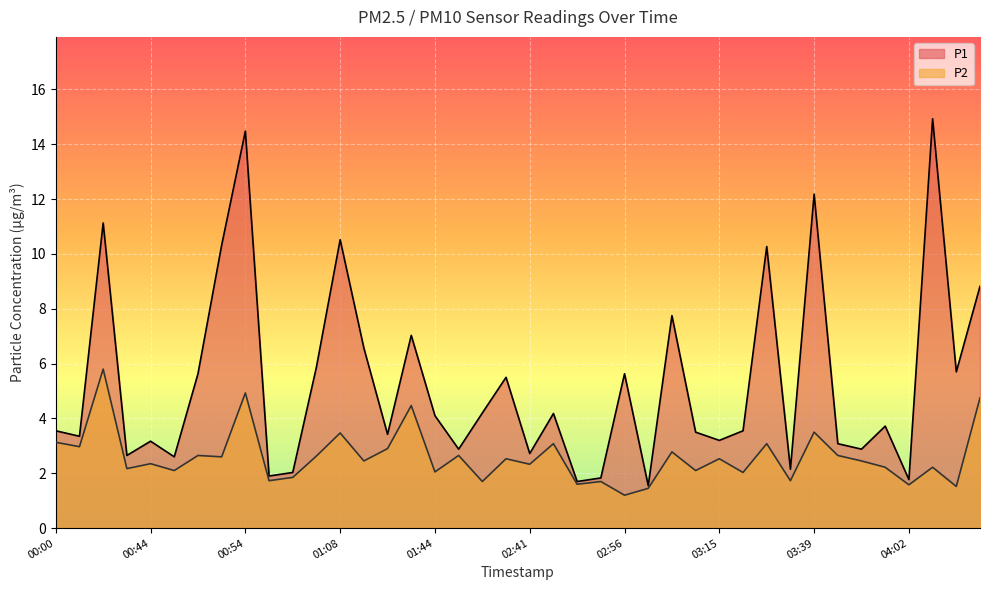

Reading right to left, extract all data points from this chart.

P1: 8.8	5.7	14.9	1.8	3.7	2.9	3.1	12.2	2.1	10.3	3.5	3.2	3.5	7.8	1.6	5.6	1.8	1.7	4.2	2.7	5.5	4.2	2.9	4.1	7.0	3.4	6.6	10.5	5.9	2.0	1.9	14.5	10.3	5.6	2.6	3.2	2.6	11.1	3.4	3.5
P2: 4.8	1.5	2.2	1.6	2.2	2.5	2.6	3.5	1.7	3.1	2.0	2.5	2.1	2.8	1.4	1.2	1.7	1.6	3.1	2.3	2.5	1.7	2.6	2.0	4.5	2.9	2.5	3.5	2.6	1.9	1.7	4.9	2.6	2.6	2.1	2.4	2.2	5.8	3.0	3.1